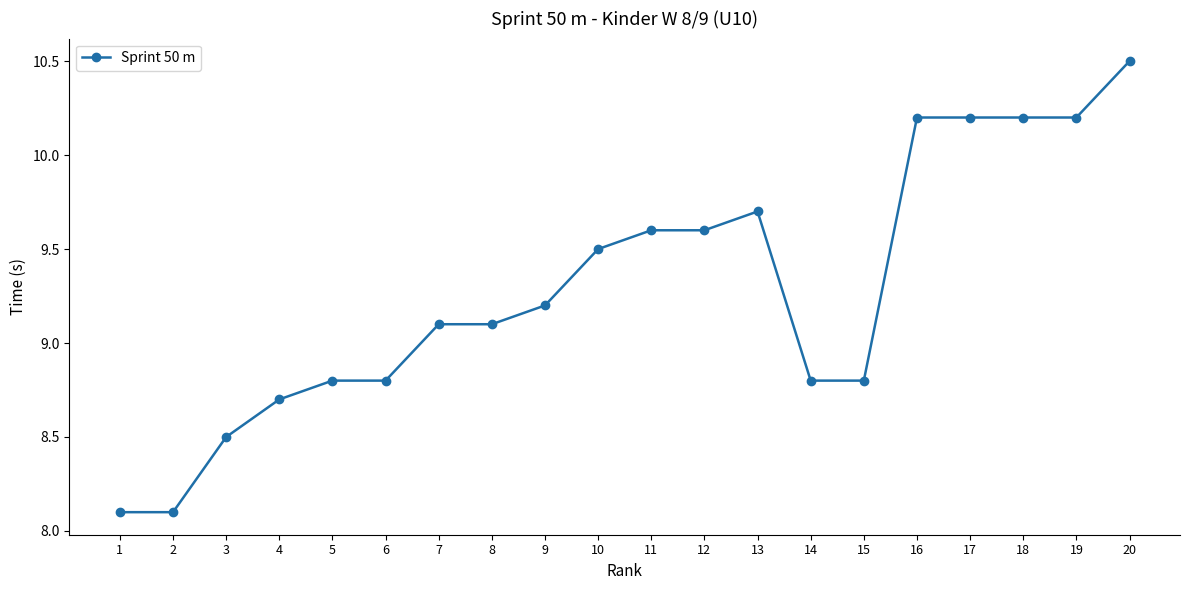

What is the approximate value at 18?

10.2